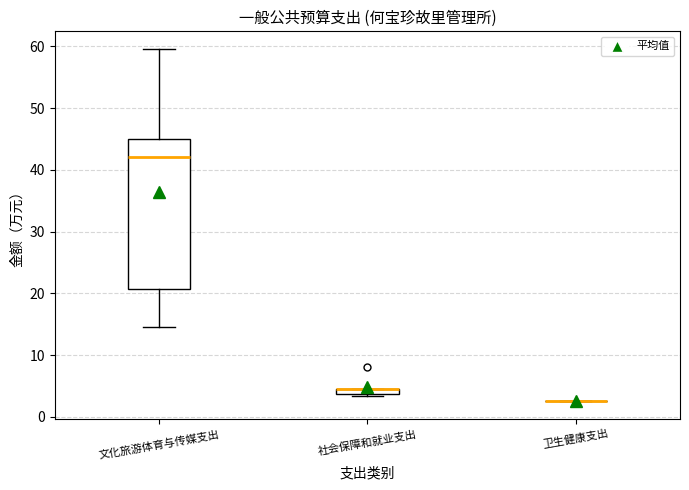

Where does the upper whisker of the box for 文化旅游体育与传媒支出 end on the y-axis? The values are not printed on the chart, so give them approximately, as read against the axis.

60